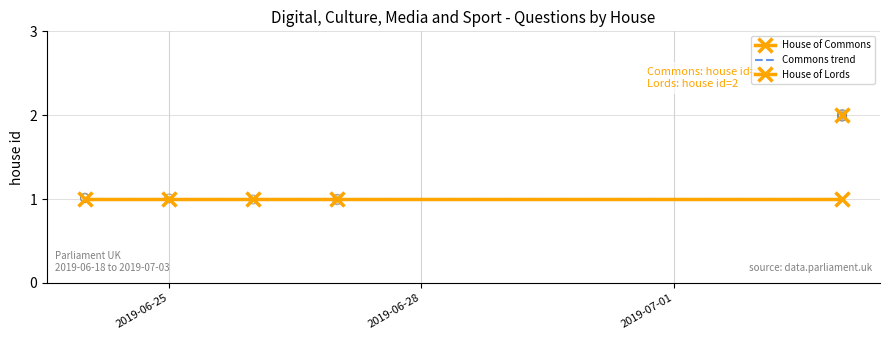

Which series contains the lowest Y value?

House of Commons